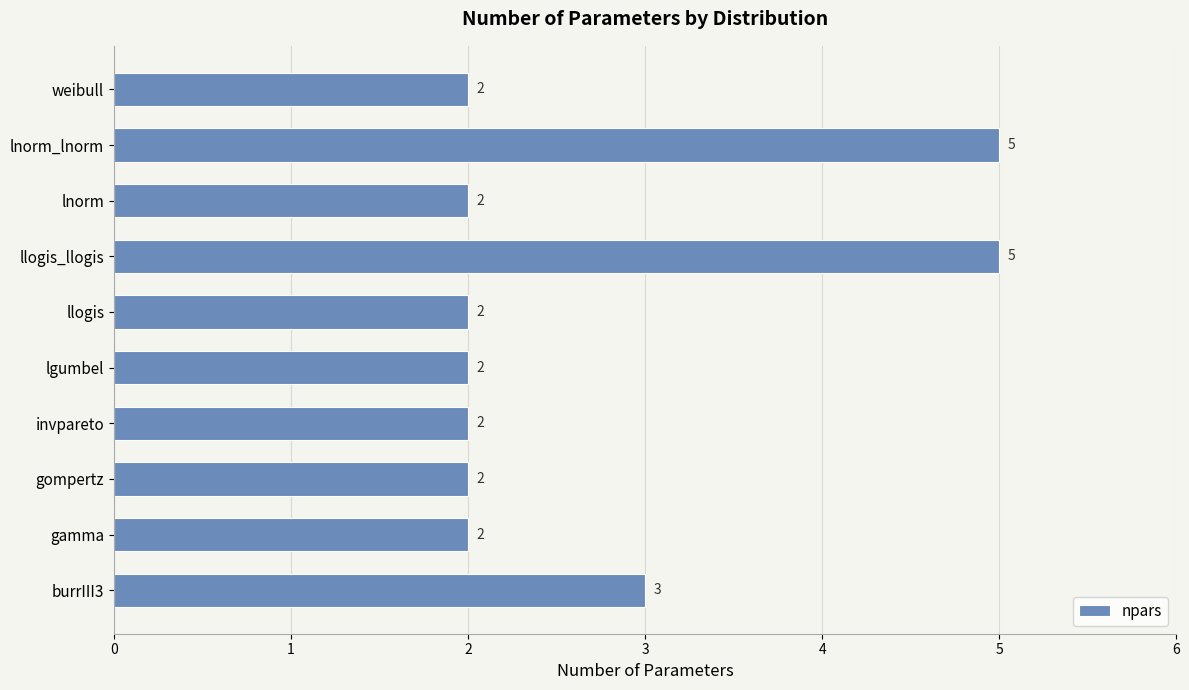

Does the chart contain any negative values?

No